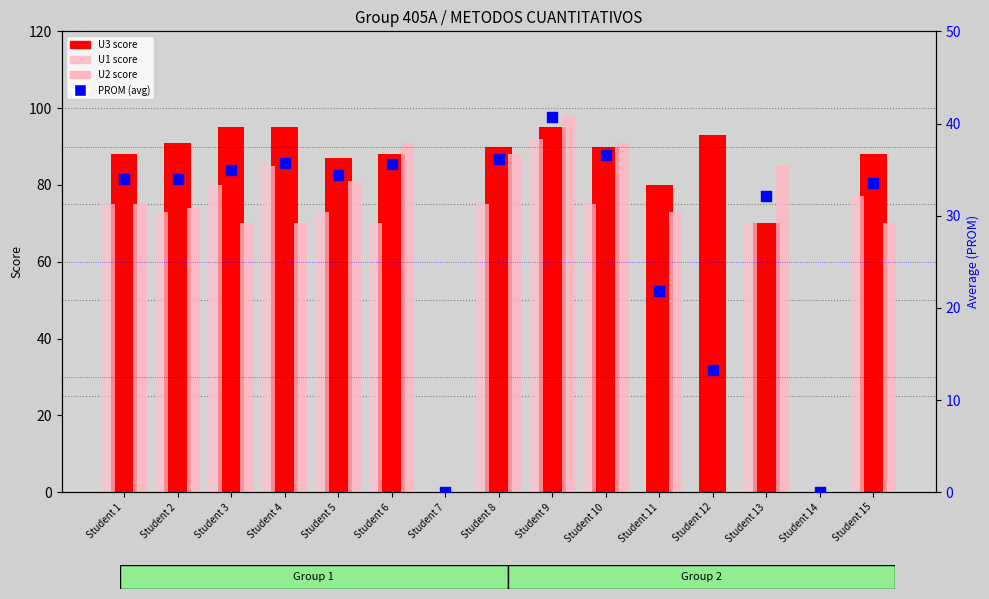

At which category is the sum across all series the highest?

Student 9